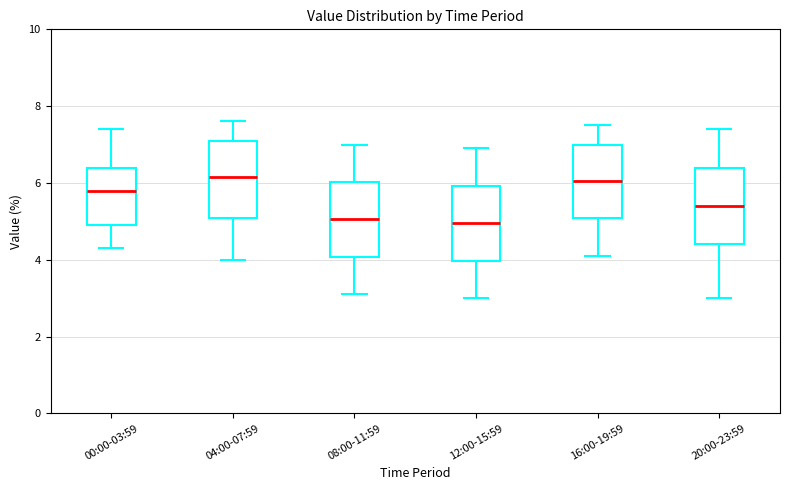

Reading left to right, transcribe this box plot: for each box, give where its median line is, the range the box spans, and where its two whiskers end, as read against the y-axis. The values are not printed on the chart, so give them approximately, as read against the axis.

00:00-03:59: median 5.8, box 5.0 to 6.4, whiskers 4.4 to 7.4
04:00-07:59: median 6.2, box 5.0 to 7.2, whiskers 4.0 to 7.6
08:00-11:59: median 5.0, box 4.0 to 6.0, whiskers 3.2 to 7.0
12:00-15:59: median 5.0, box 4.0 to 6.0, whiskers 3.0 to 7.0
16:00-19:59: median 6.0, box 5.0 to 7.0, whiskers 4.2 to 7.6
20:00-23:59: median 5.4, box 4.4 to 6.4, whiskers 3.0 to 7.4